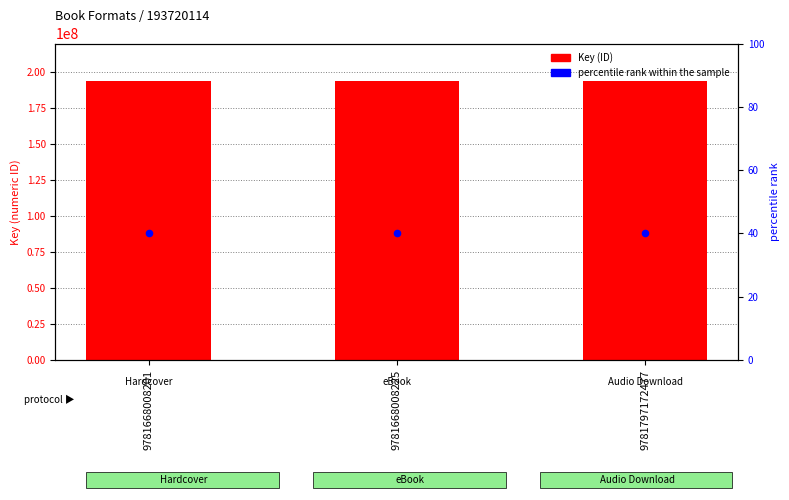

What are all the series names shown in the legend?

Key (ID), percentile rank within the sample